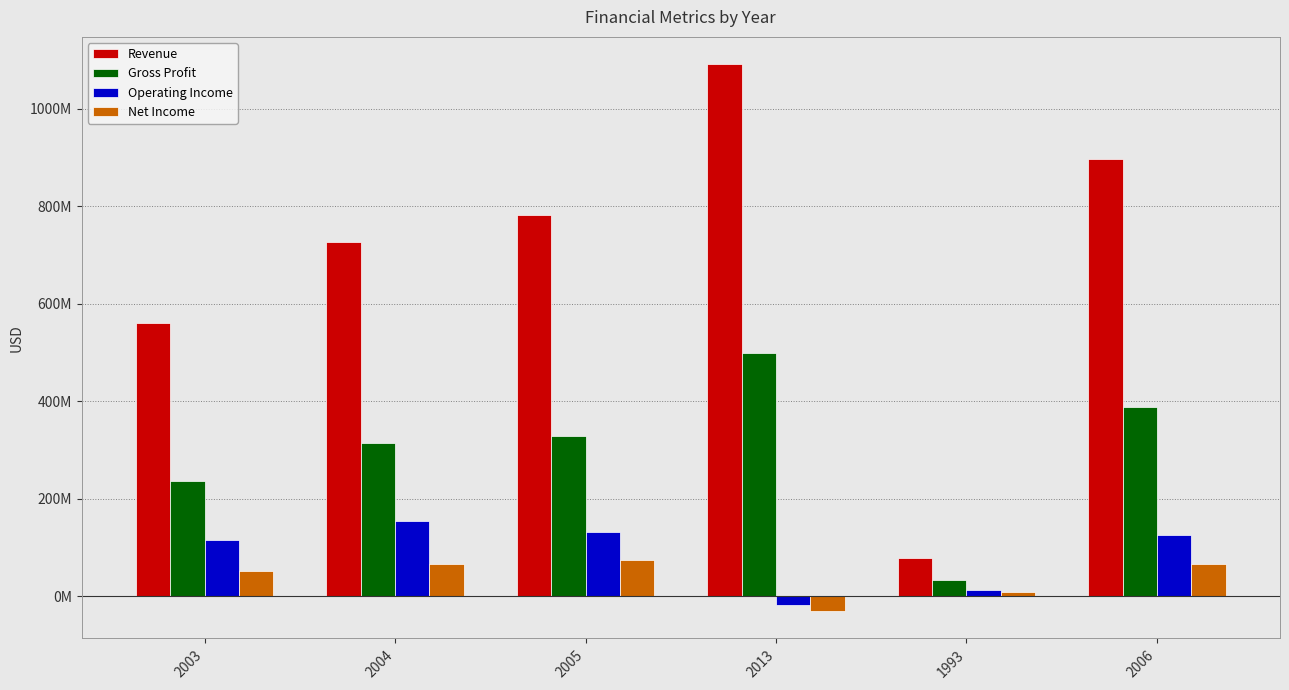

What are all the series names shown in the legend?

Revenue, Gross Profit, Operating Income, Net Income